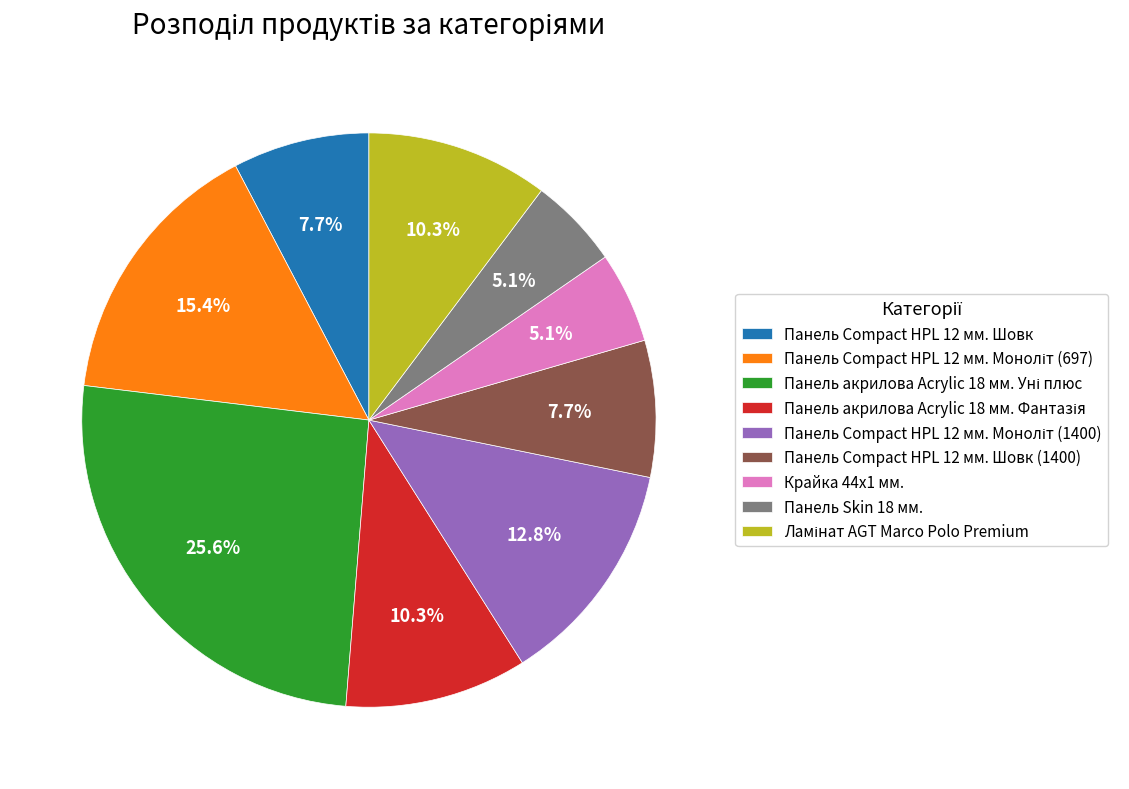

What percentage is the Крайка 44x1 мм. slice, to the nearest percent?

5%